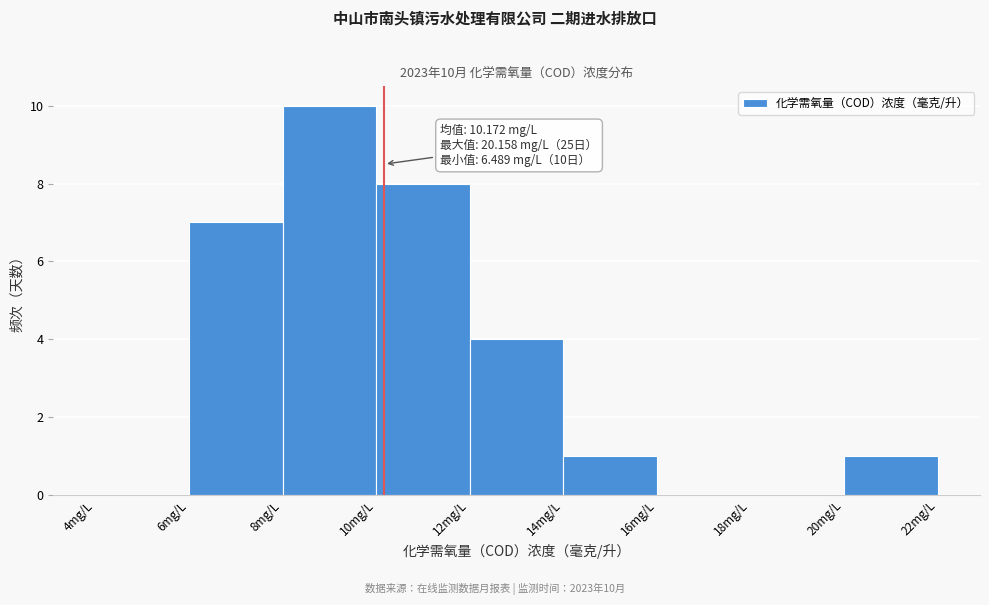

Which range on the x-axis has the tallest bar?

8 to 10